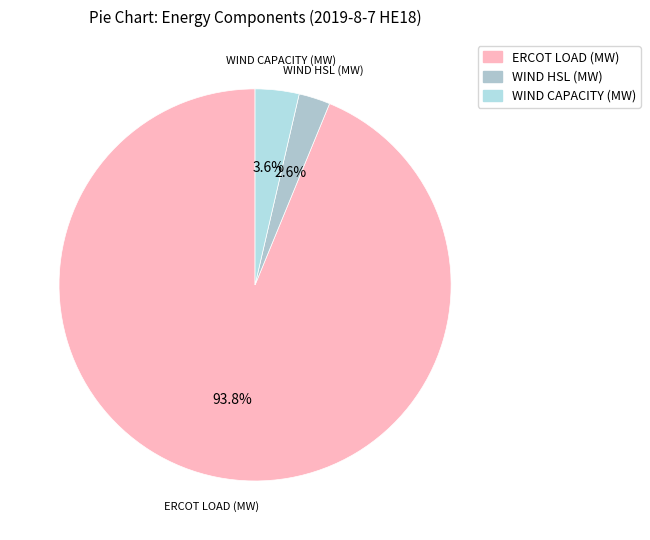

What percentage is the ERCOT LOAD (MW) slice, to the nearest percent?

94%